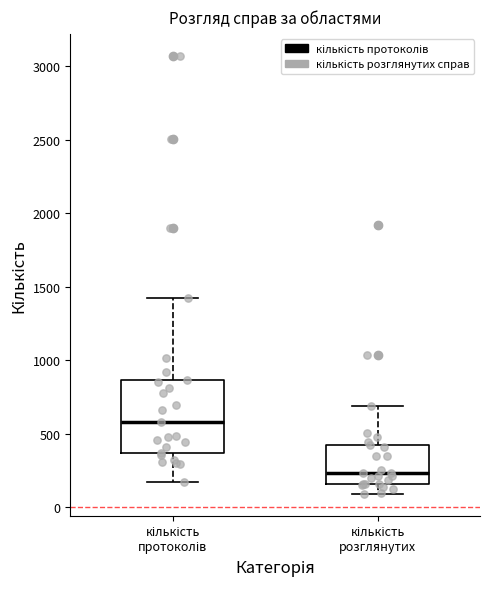

Reading left to right, transcribe this box plot: for each box, give where its median line is, the range the box spans, and where its two whiskers end, as read against the y-axis. The values are not printed on the chart, so give them approximately, as read against the axis.

кількість протоколів: median 600, box 350 to 850, whiskers 150 to 1400
кількість розглянутих: median 250, box 150 to 400, whiskers 100 to 700